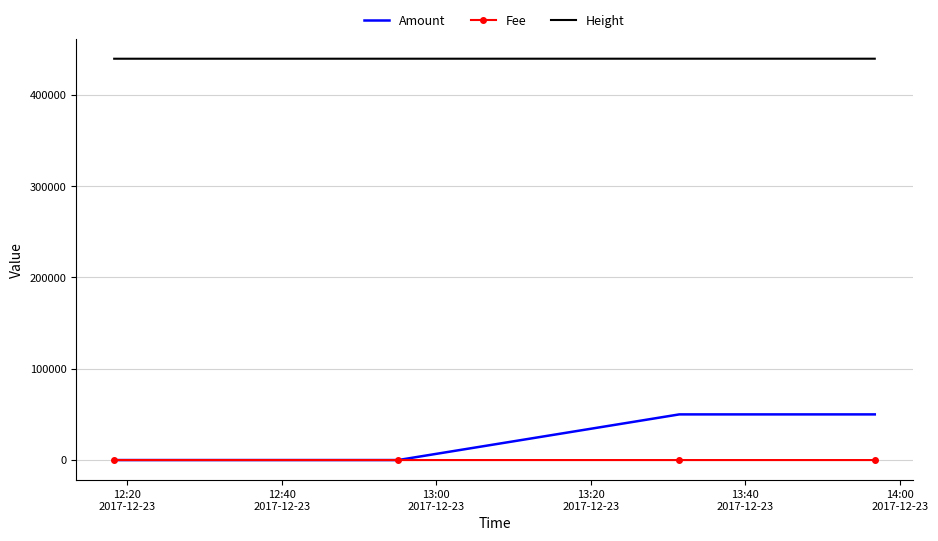

Which series has the largest total across all categories?

Height